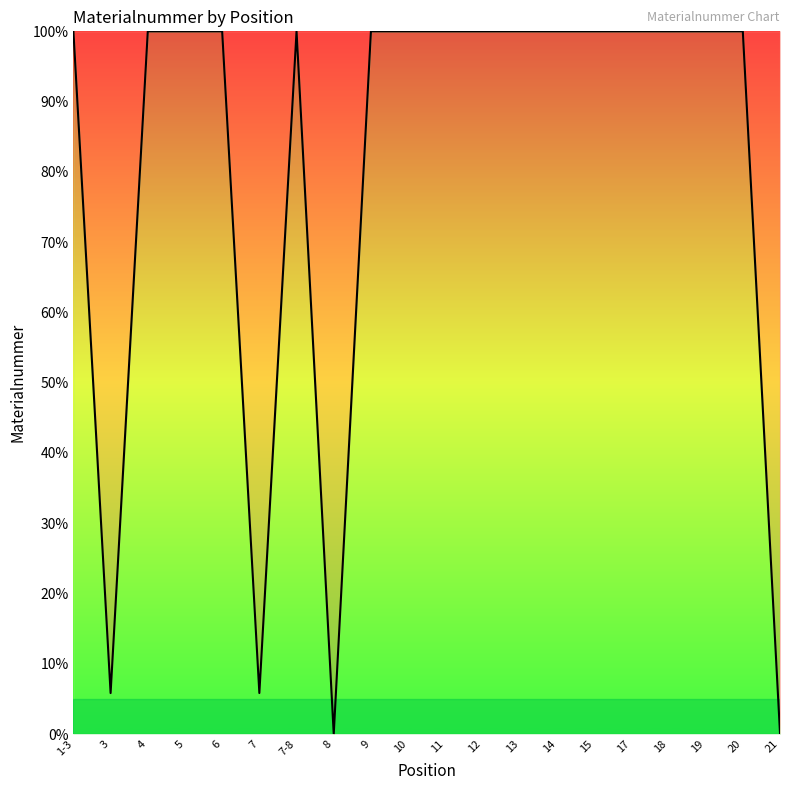

The value at 9 is 140.3. True or false?

False